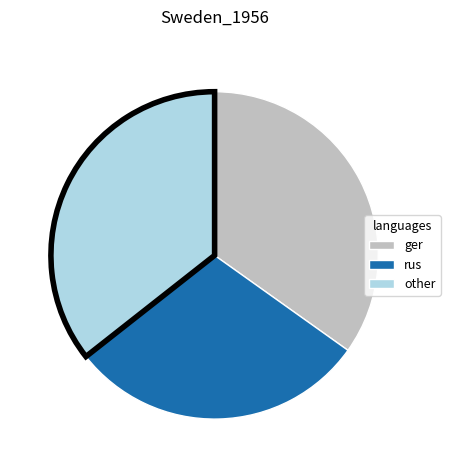

Rank the categories by value from lowest to highest.

rus, ger, other